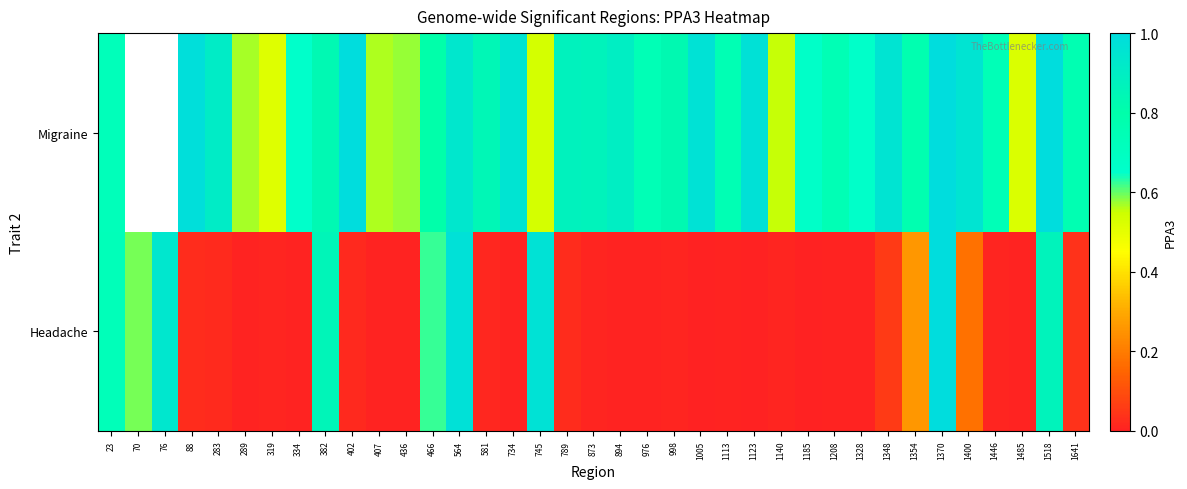

Between 789 and 76, which is larger?

76